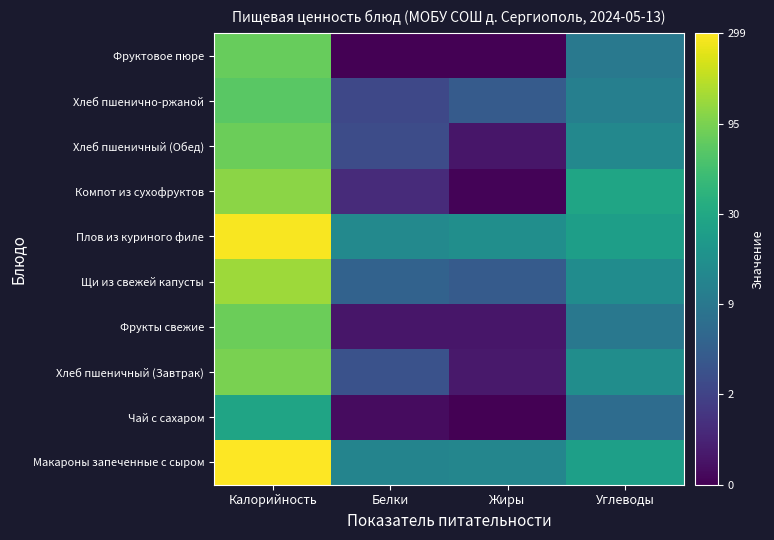

How many series are shown in this chart?

10